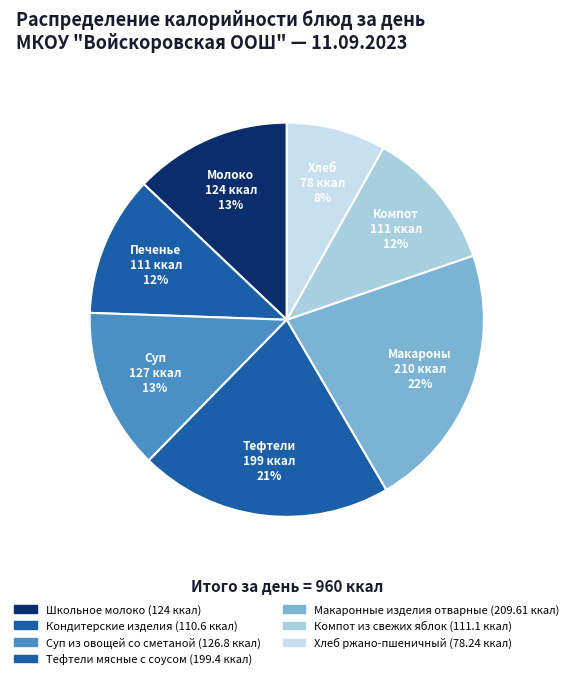

To the nearest percent, what portion does Суп из овощей со сметаной represent?

13%